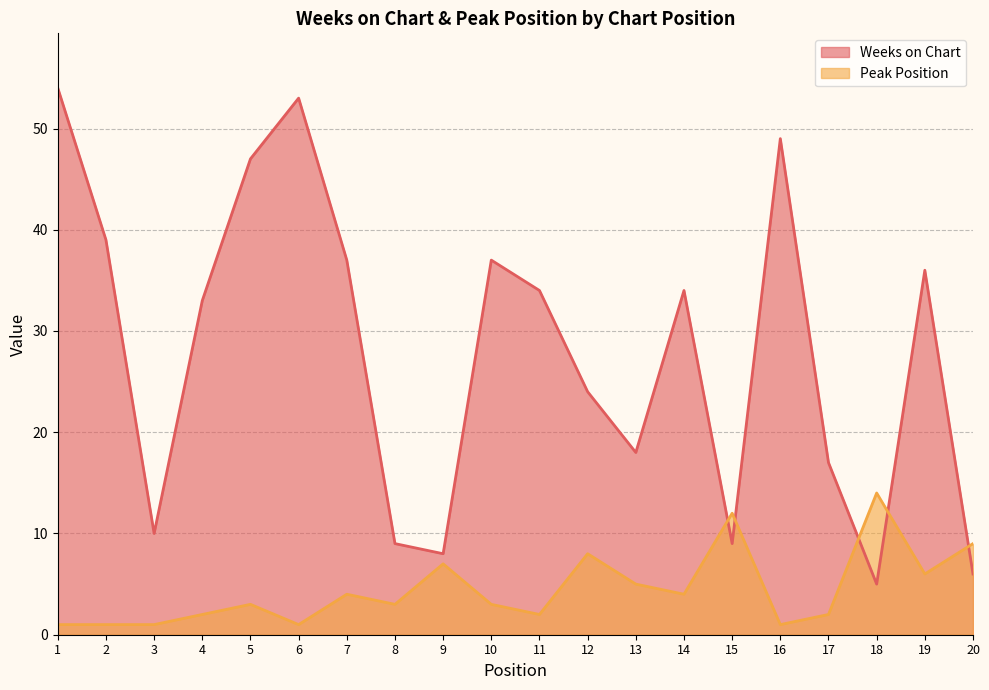

Where do Peak Position and Weeks on Chart first cross each other?

14 and 15